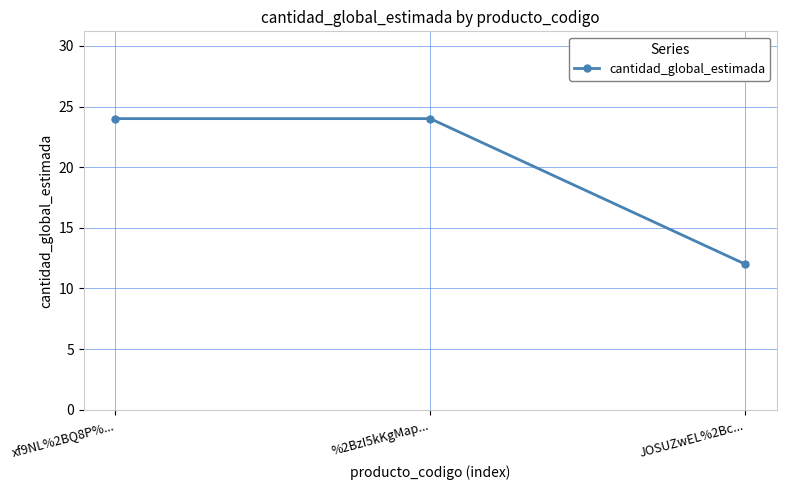

True or false: the data shows 24 at xf9NL%2BQ8P%....

True